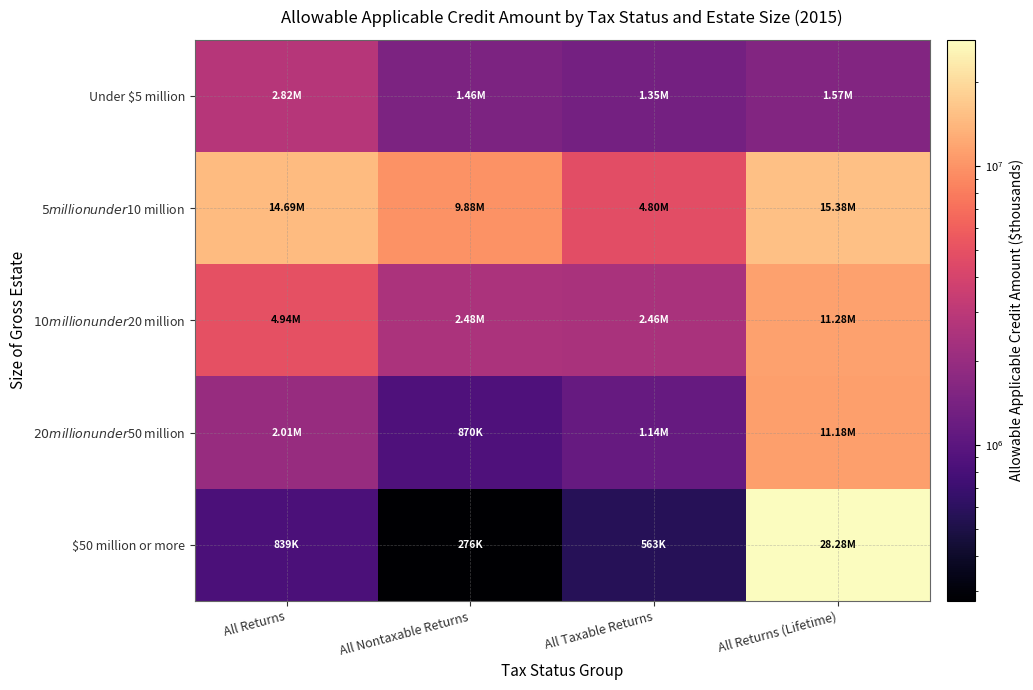

Rank the series at All Returns (Lifetime) from highest to lowest value.

$50 million or more, $5 million under $10 million, $10 million under $20 million, $20 million under $50 million, Under $5 million